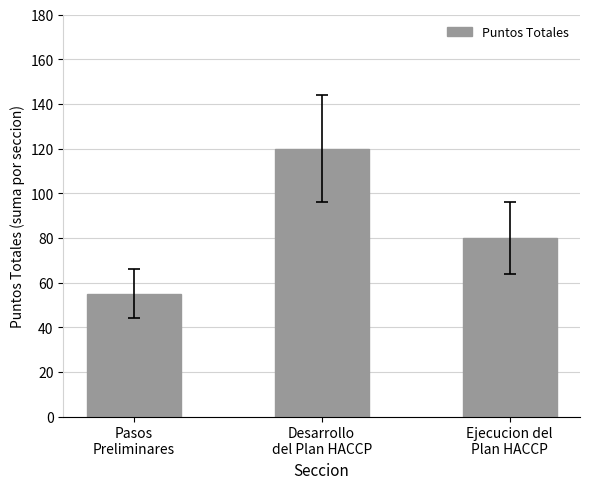

True or false: the data shows 88 at Pasos
Preliminares.

False